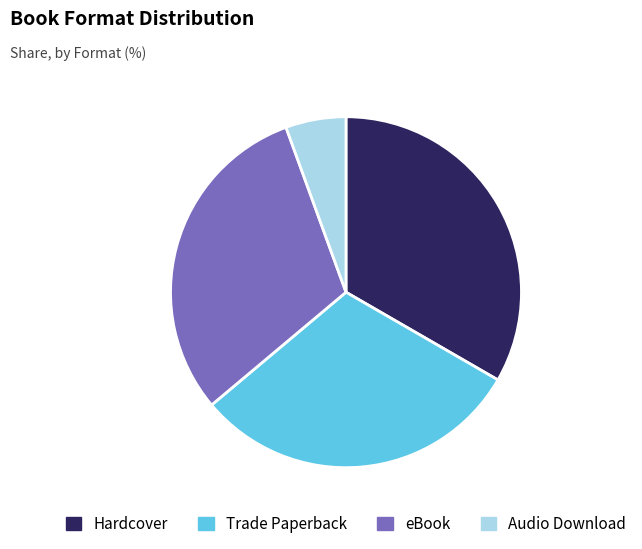

Combined, do Audio Download and Trade Paperback account for over 50%?

No